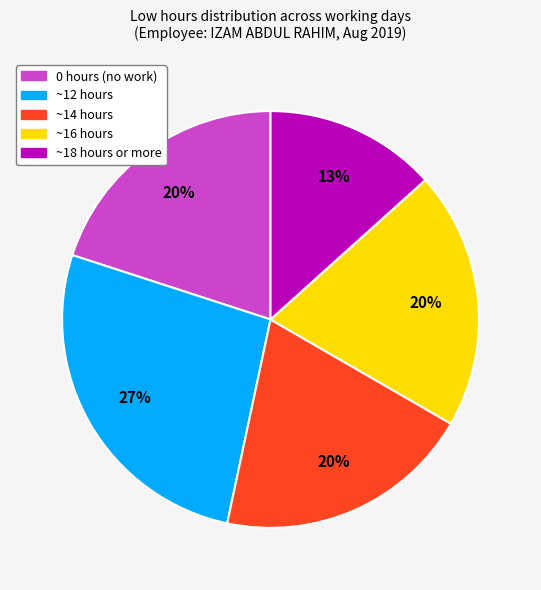

Is there any slice that represents more than half of the pie?

No